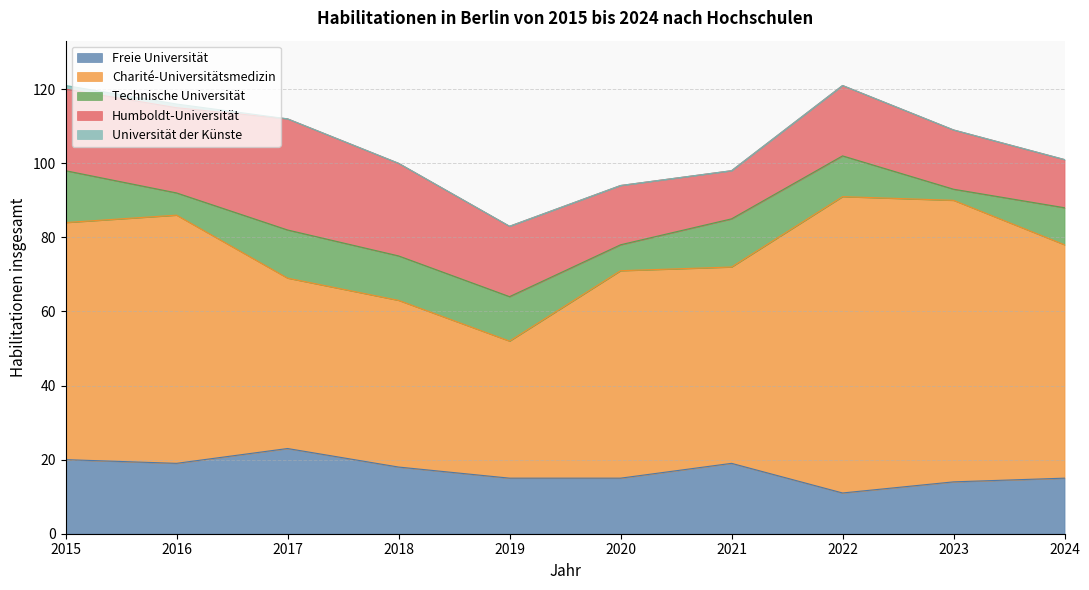

Is the value of Humboldt-Universität at 2023 greater than the value of Freie Universität at 2016?

No